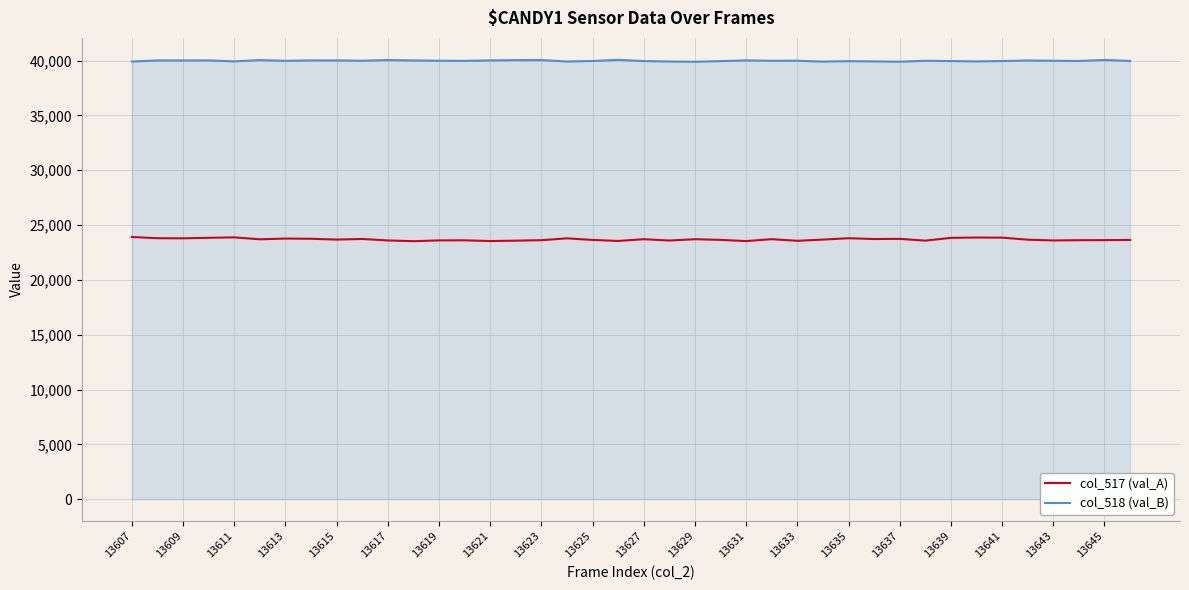

Which series has the largest total across all categories?

col_518 (val_B)